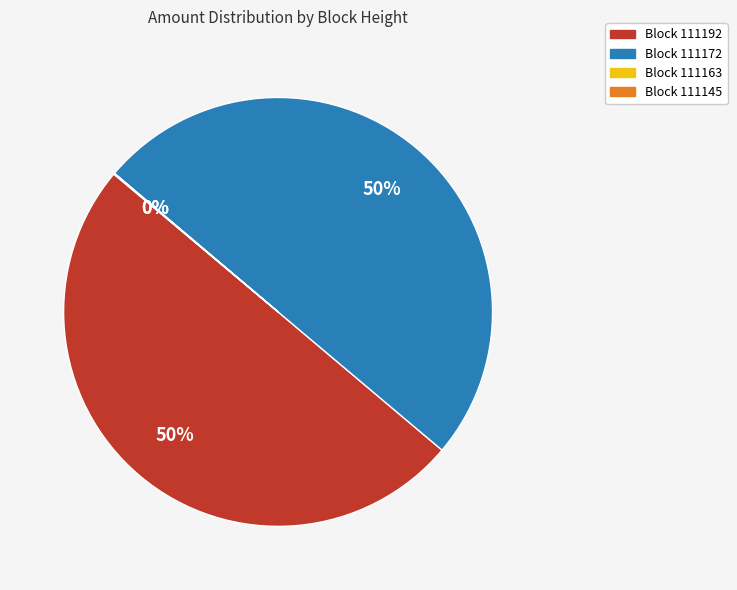

To the nearest percent, what is the average slice percentage?

25%